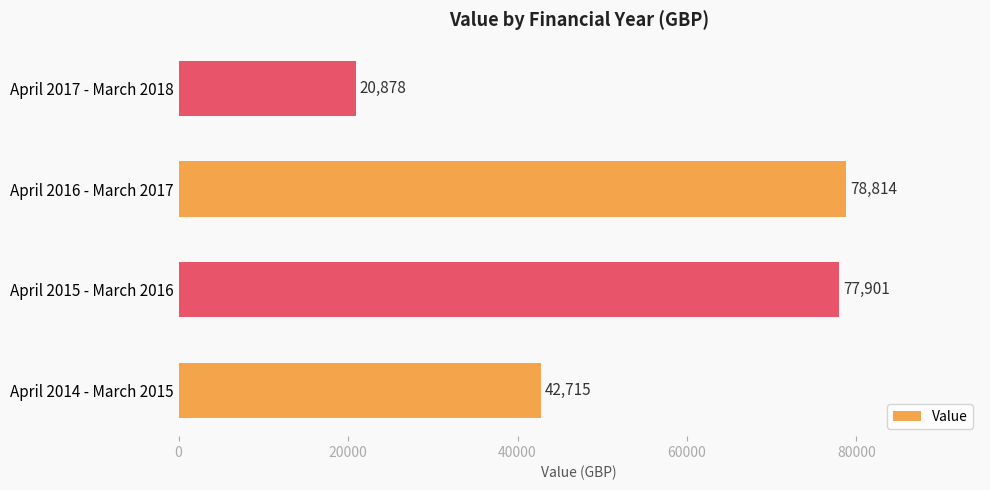

What is the difference between the maximum and minimum values?

57936